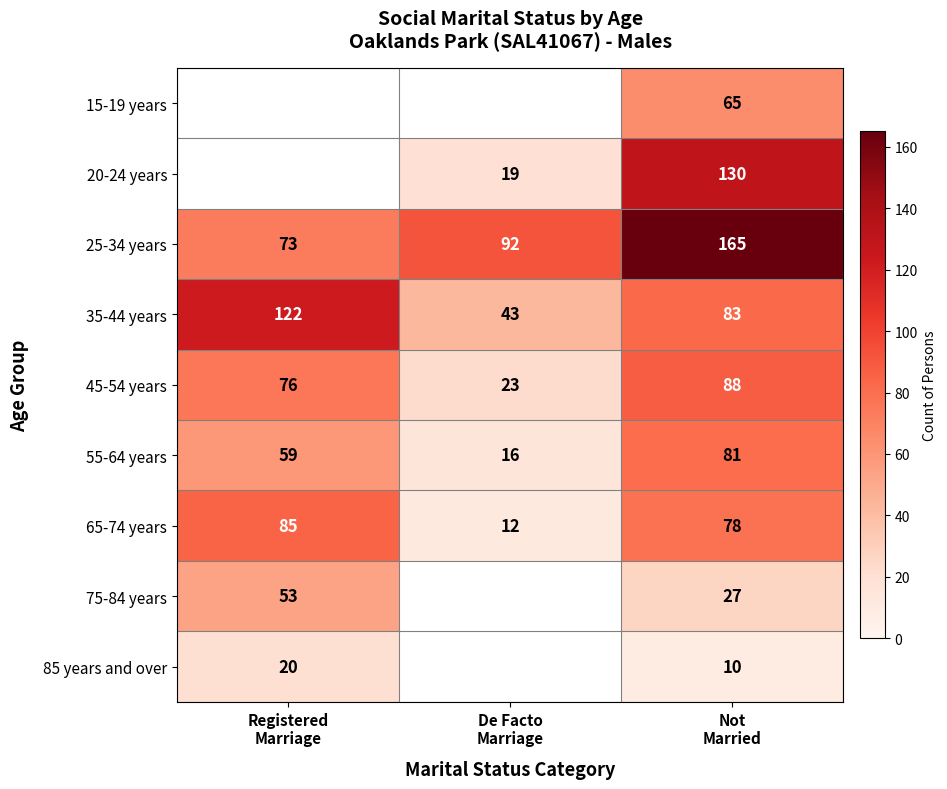

Which has a higher value, De Facto
Marriage or Registered
Marriage?

De Facto
Marriage